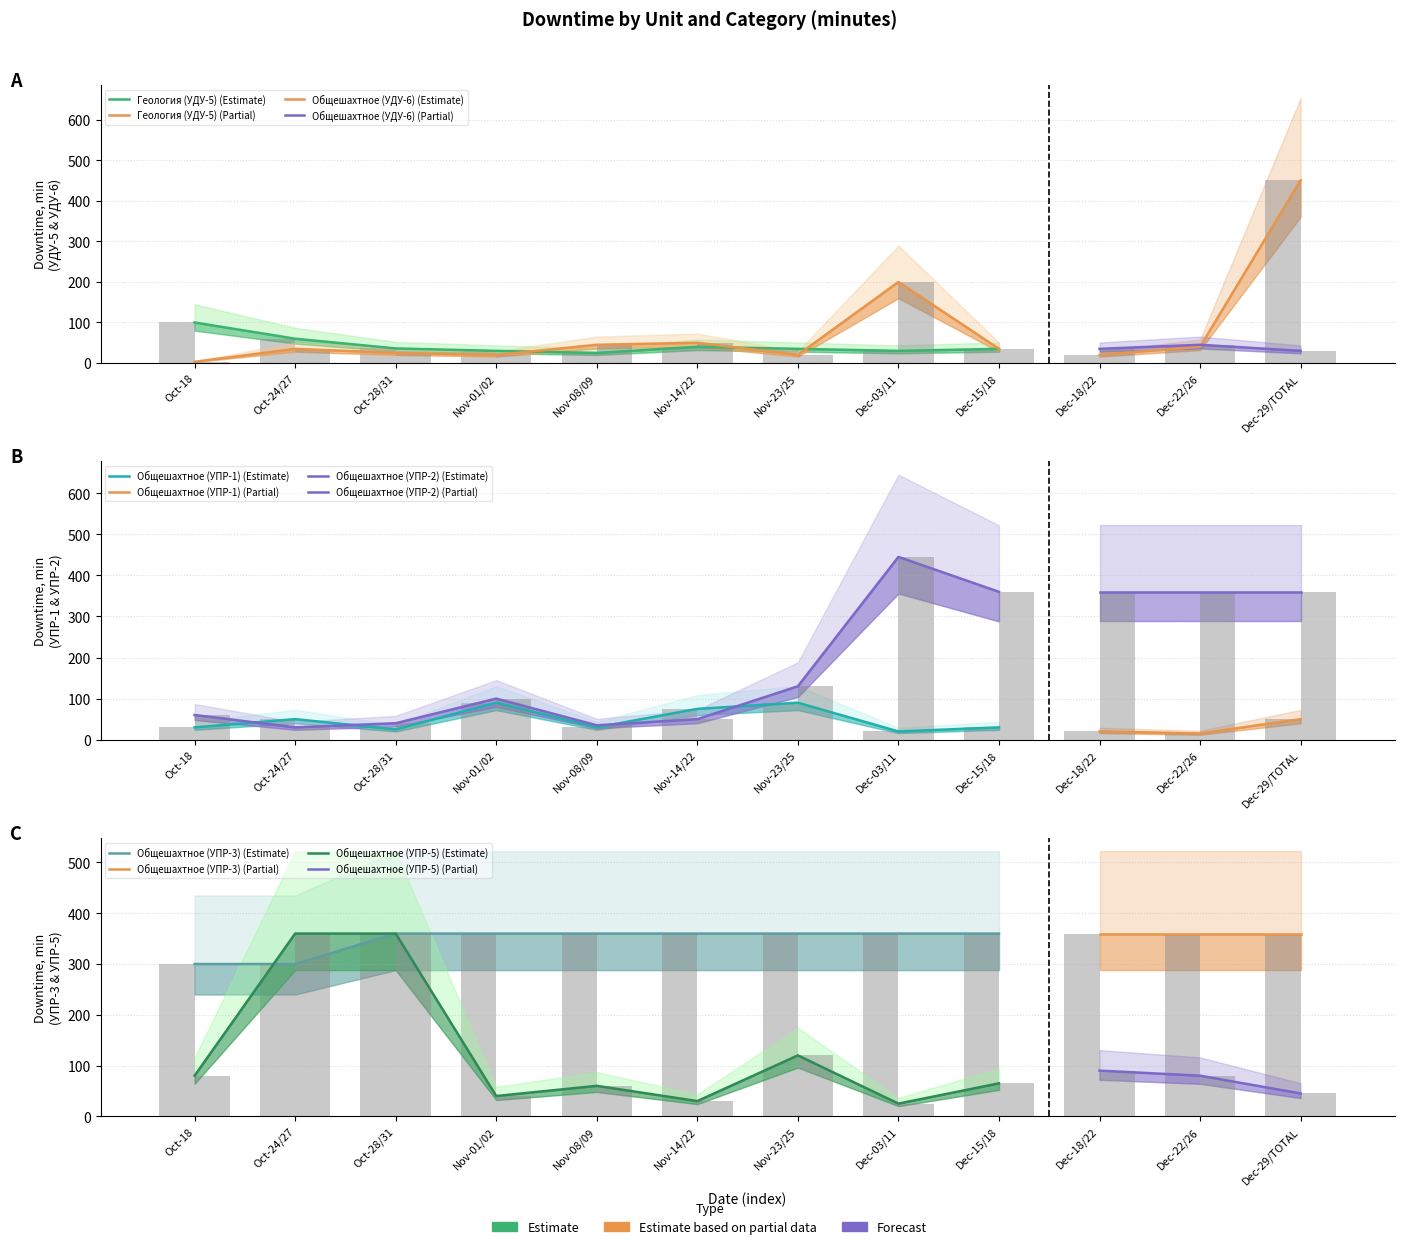

What position from the left is Oct-18?

1